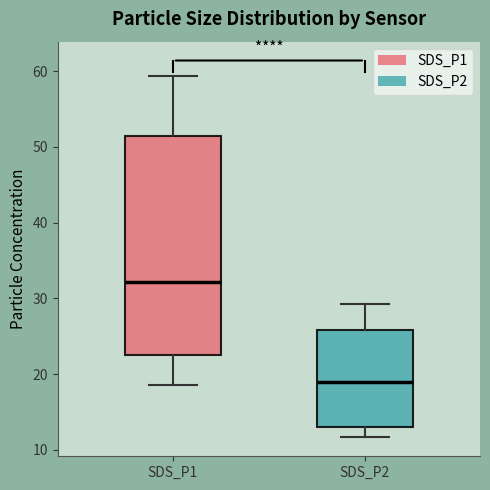

Comparing the boxes themselves (not the whiskers), which one is the tallest?

SDS_P1